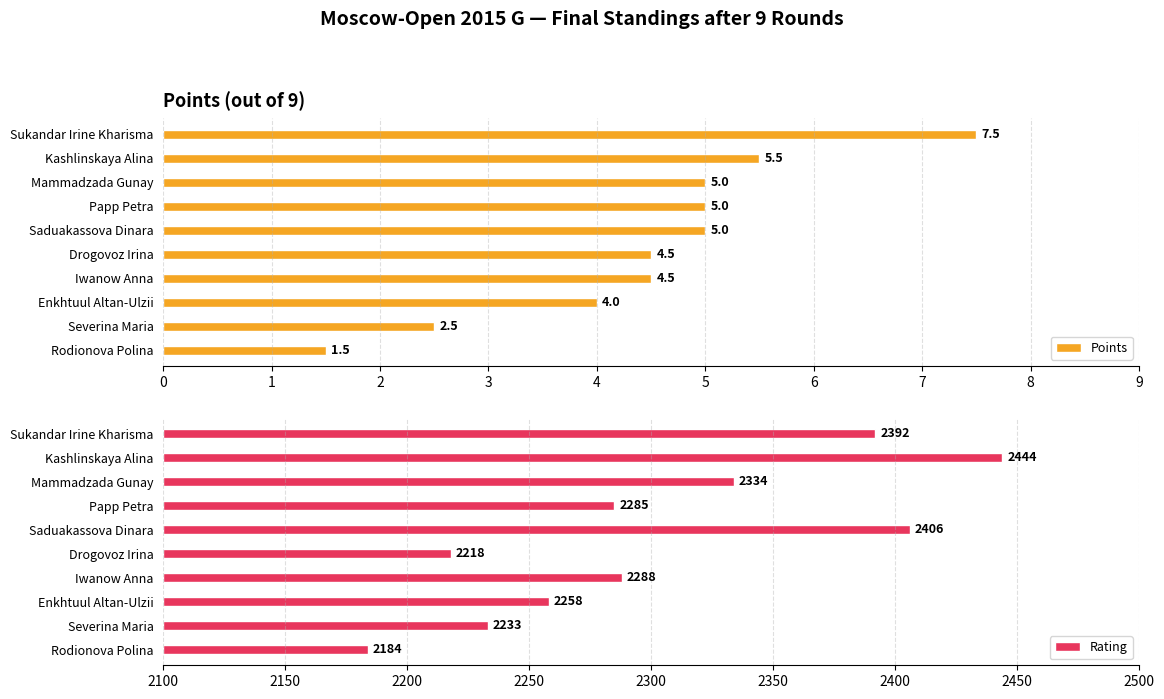

Read the Points value at Mammadzada Gunay.

5.0